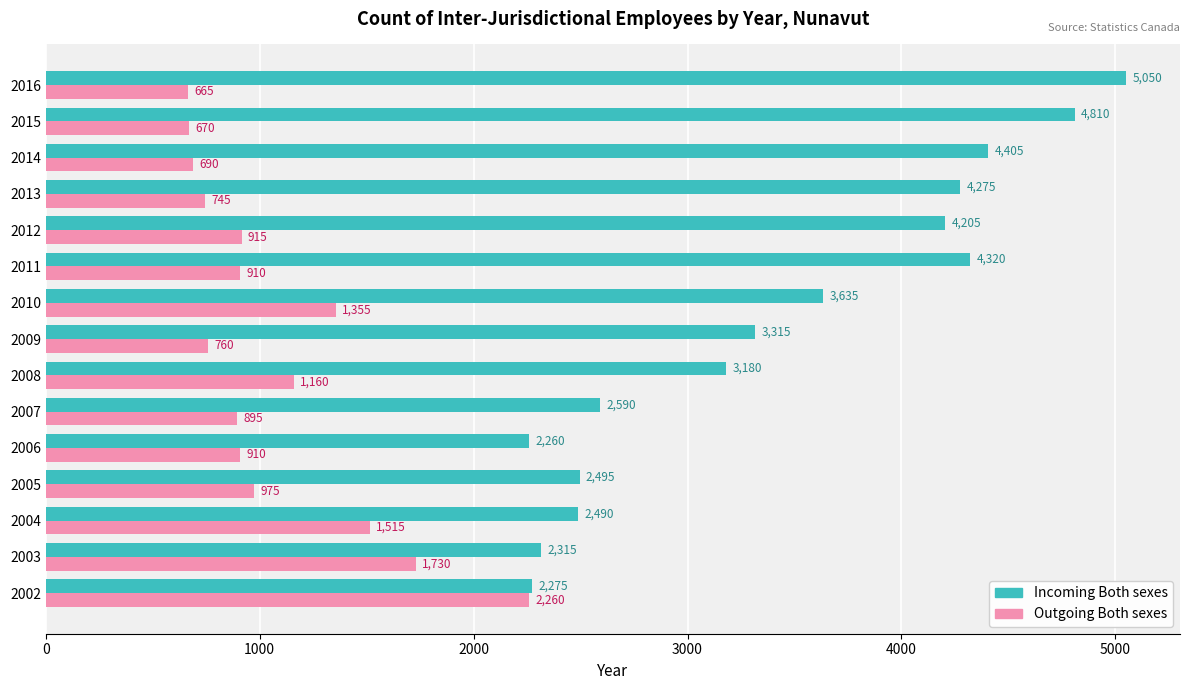

What is the spread (max minus min) of values at 2010?

2280